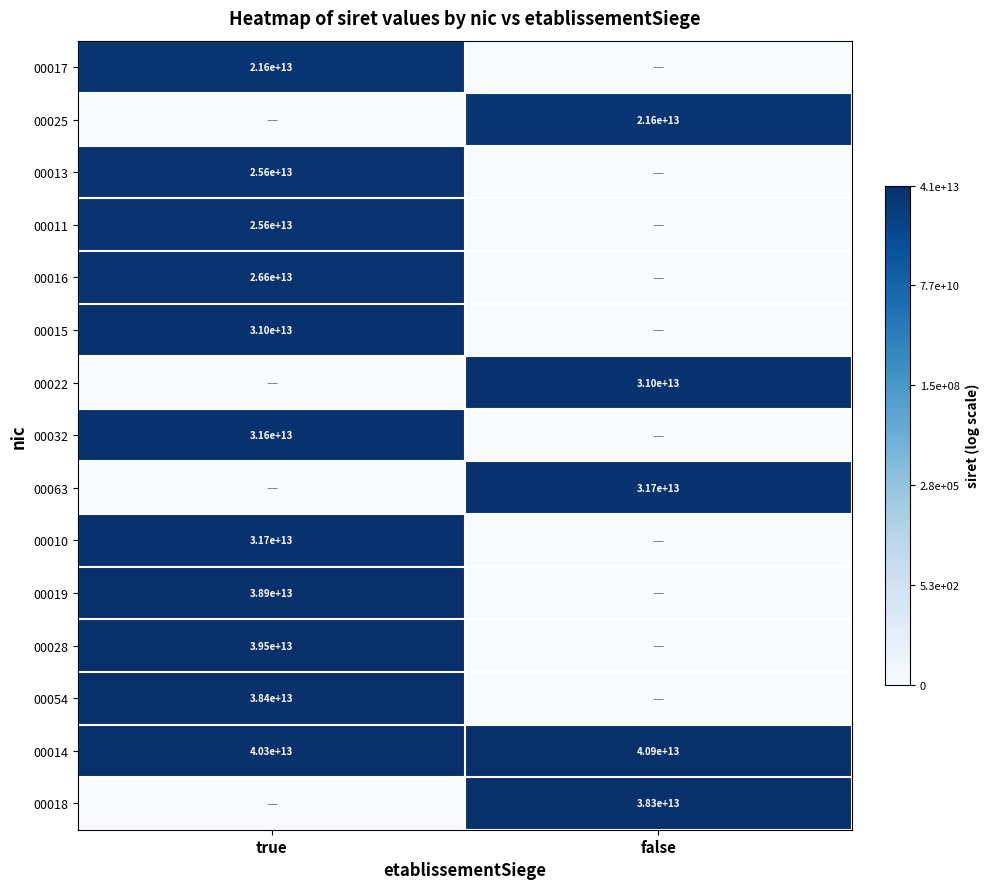

The 00010 series shows 9928115939527 at true. True or false?

False